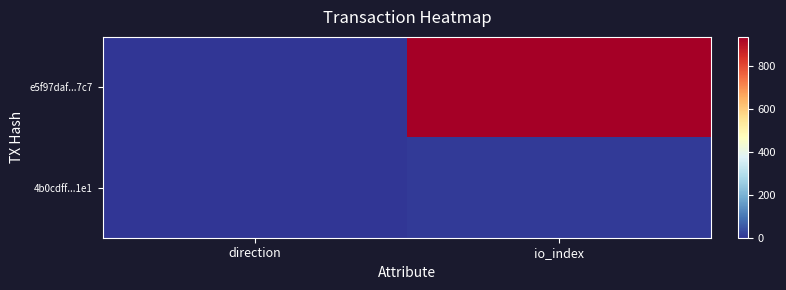

The value of 4b0cdff...1e1 at io_index is 7. True or false?

True